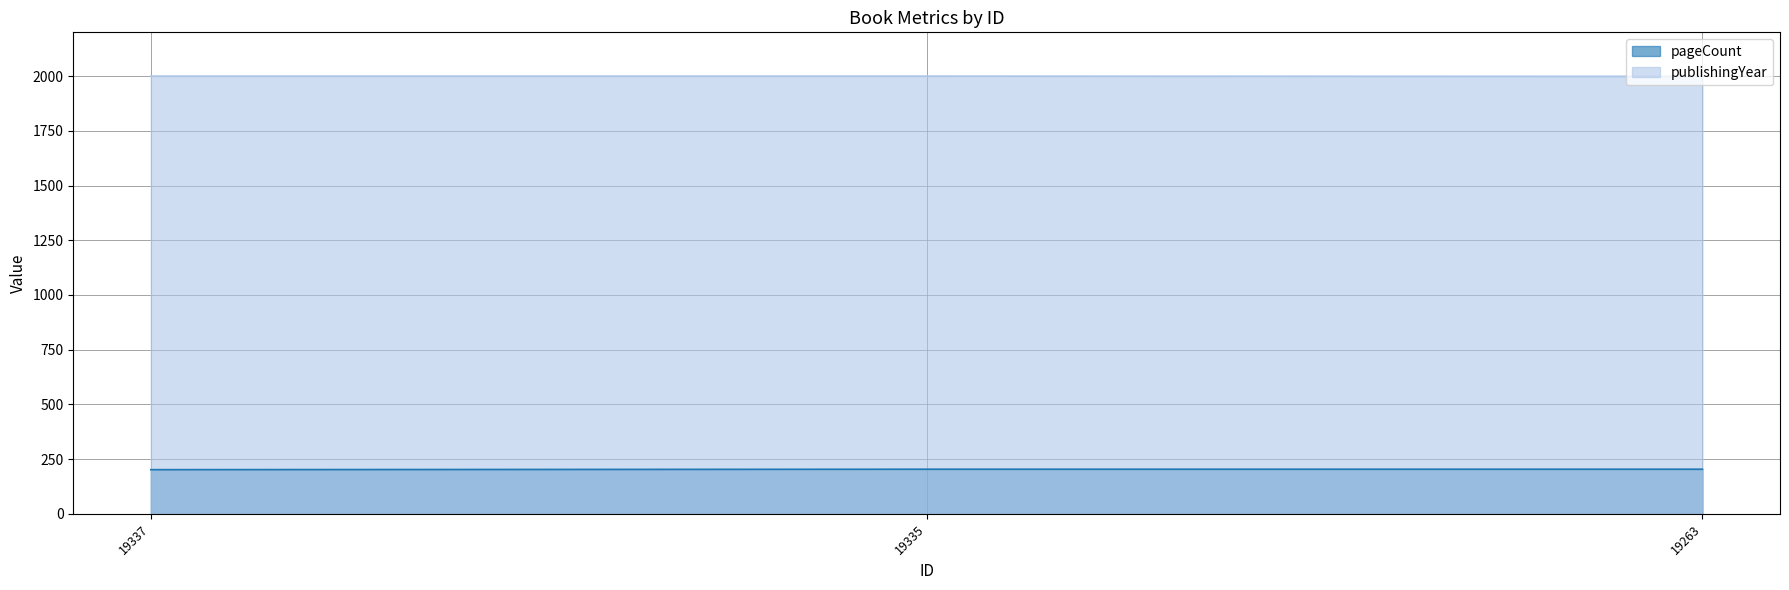

Which series has the largest range (max minus min)?

pageCount